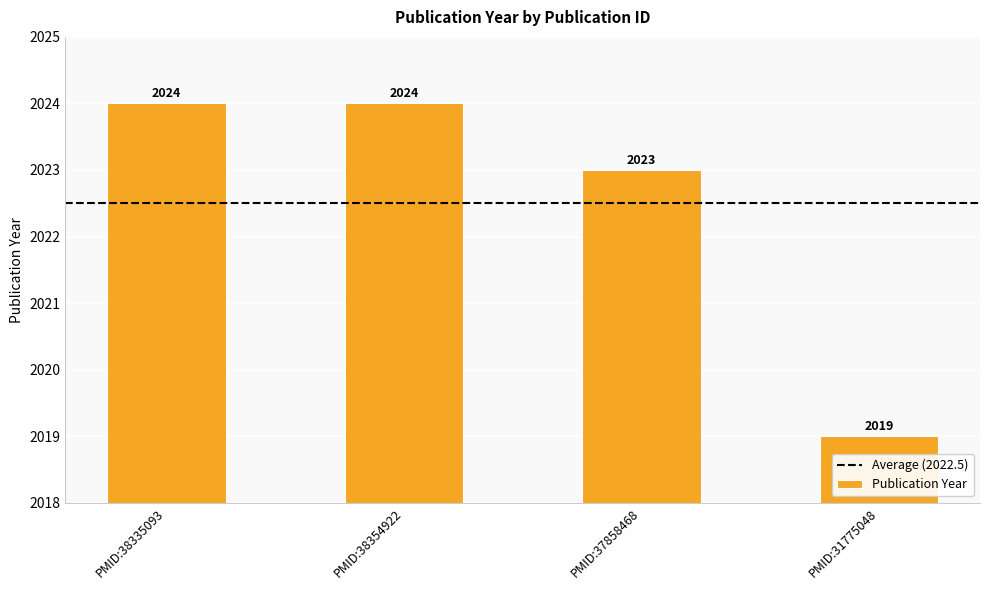

What is the label of the 4th bar from the left?

PMID:31775048